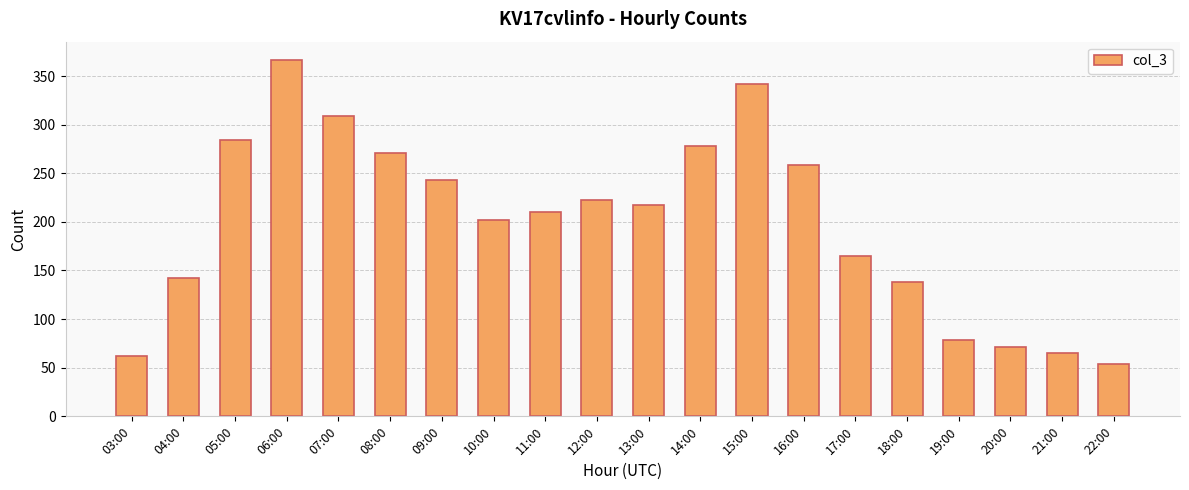

True or false: the data shows 142 at 04:00.

True